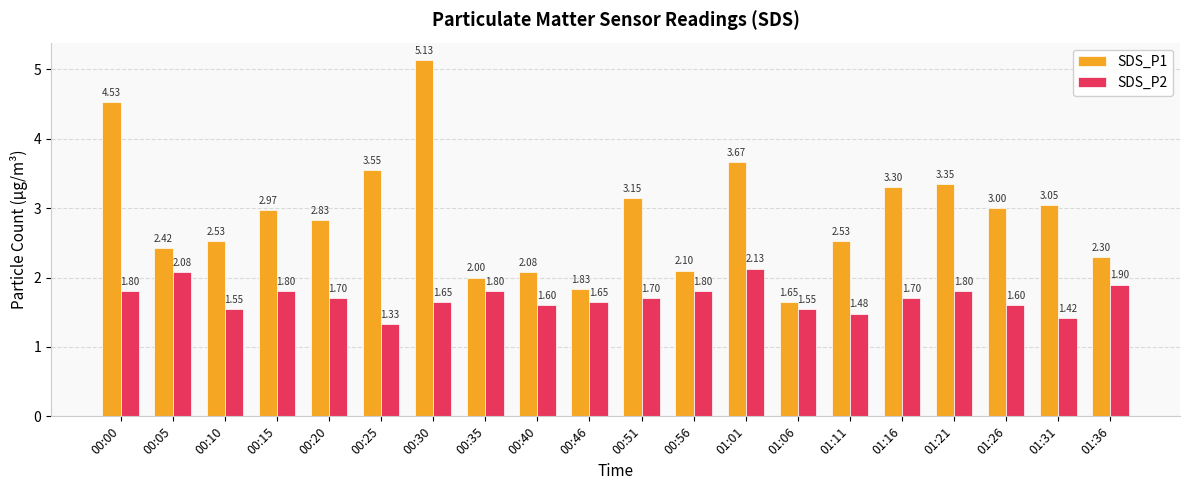

Is the value of SDS_P1 at 00:15 greater than the value of SDS_P2 at 01:36?

Yes